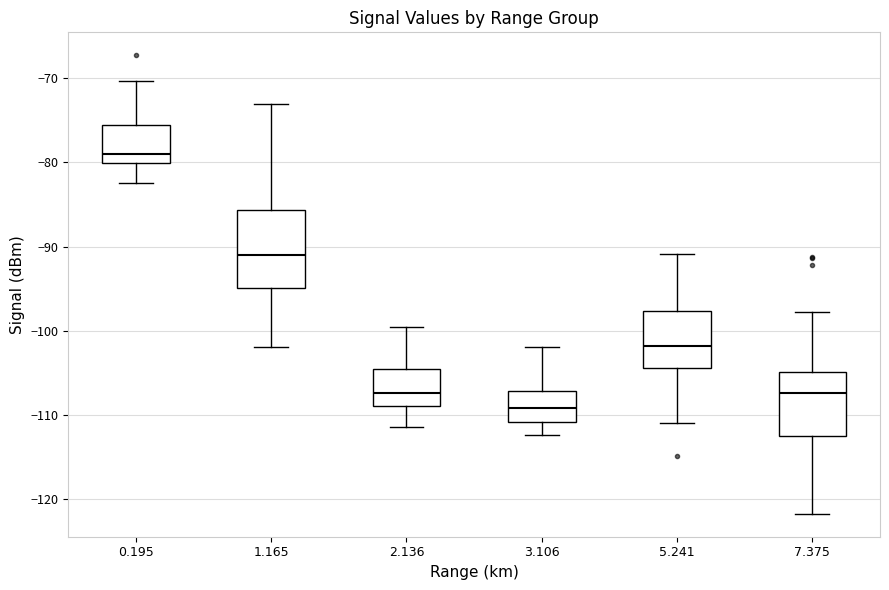

Where is the lower edge of the box at x = 7.375 on the y-axis? The values are not printed on the chart, so give them approximately, as read against the axis.

-112